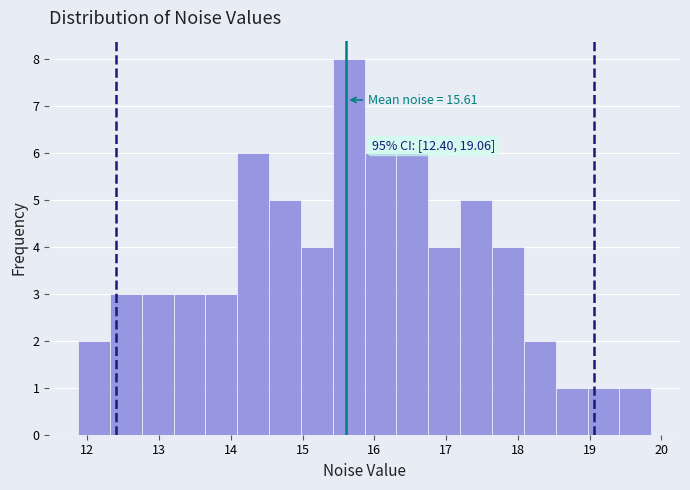

Over which range of the x-axis is the bar tallest?

15.4 to 15.9